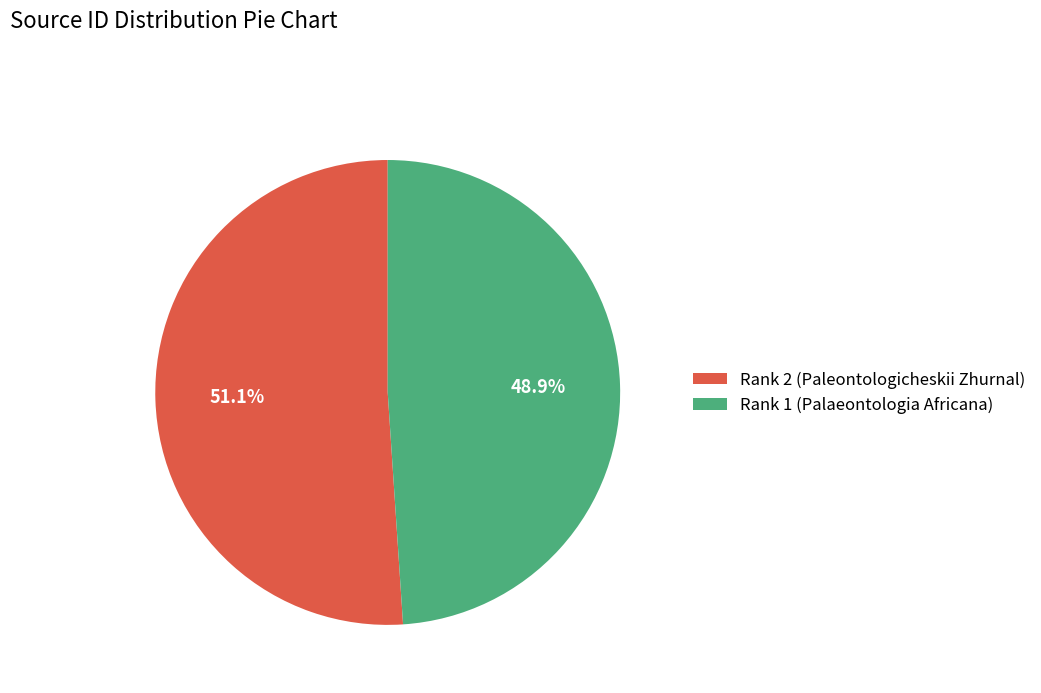

Rank the categories by value from lowest to highest.

Rank 1 (Palaeontologia Africana), Rank 2 (Paleontologicheskii Zhurnal)